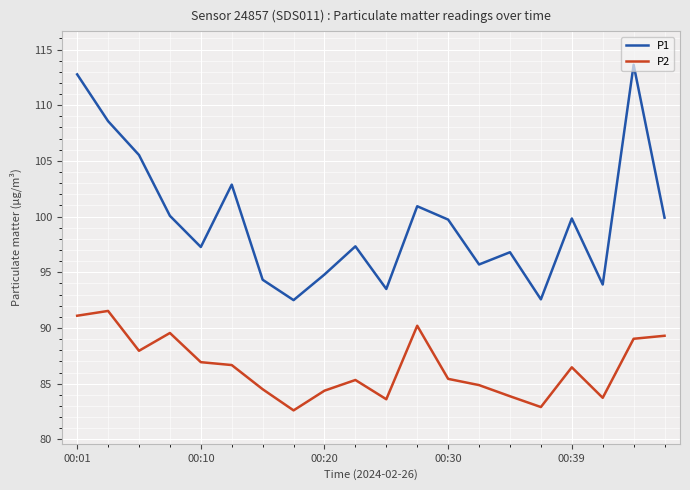

What is the difference between the maximum and minimum values in the P1 series?

21.1